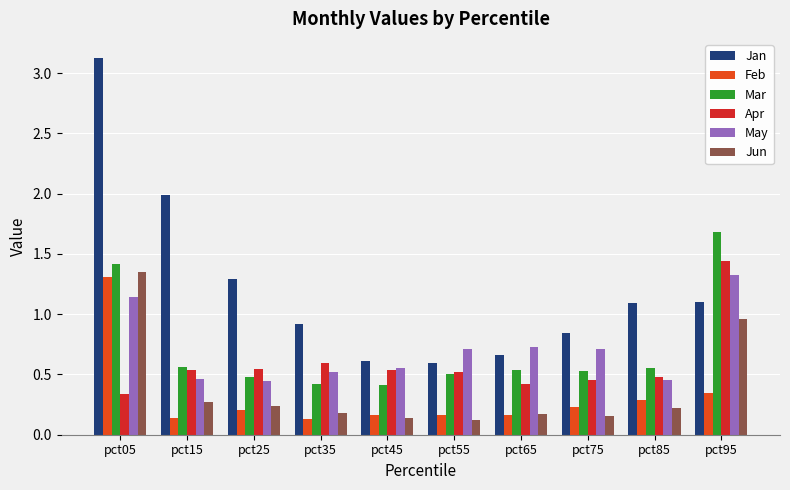

Which series changed the most between pct25 and pct35?

Jan